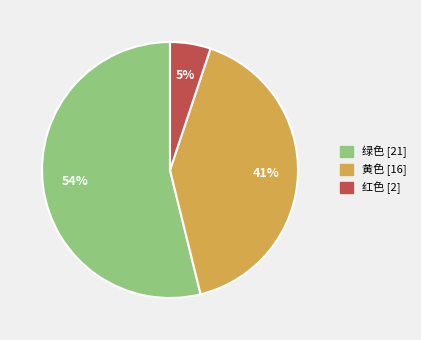

Which slice is the smallest?

红色